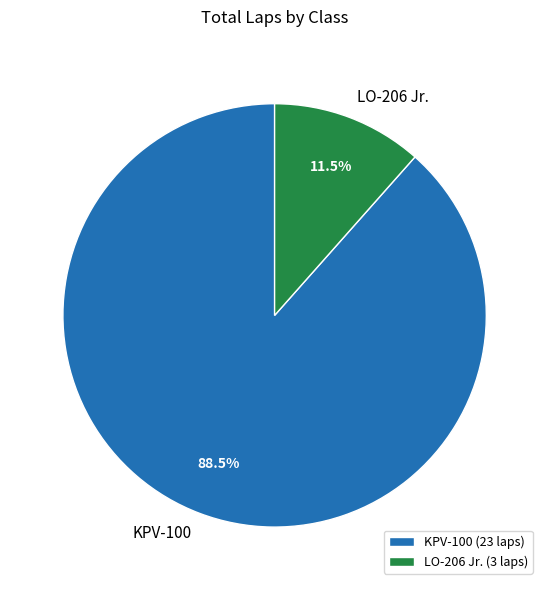

Which has a higher value, KPV-100 or LO-206 Jr.?

KPV-100